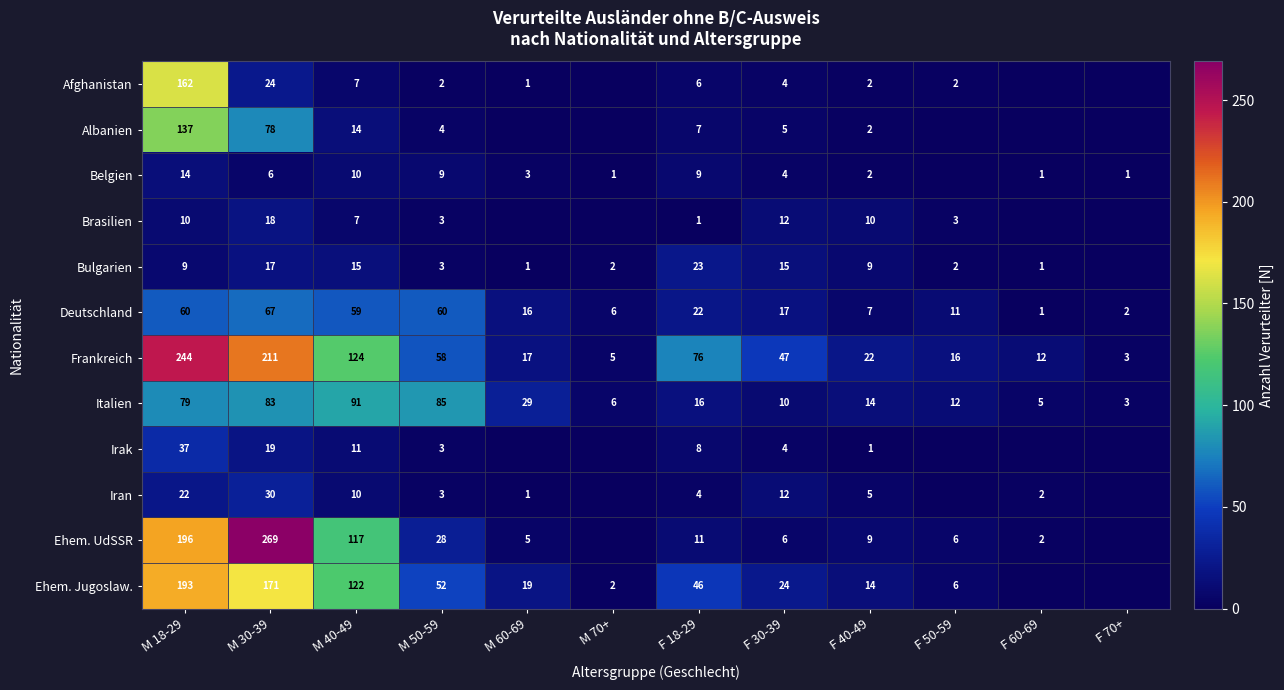

What is the approximate value of Italien at M 40-49?

91